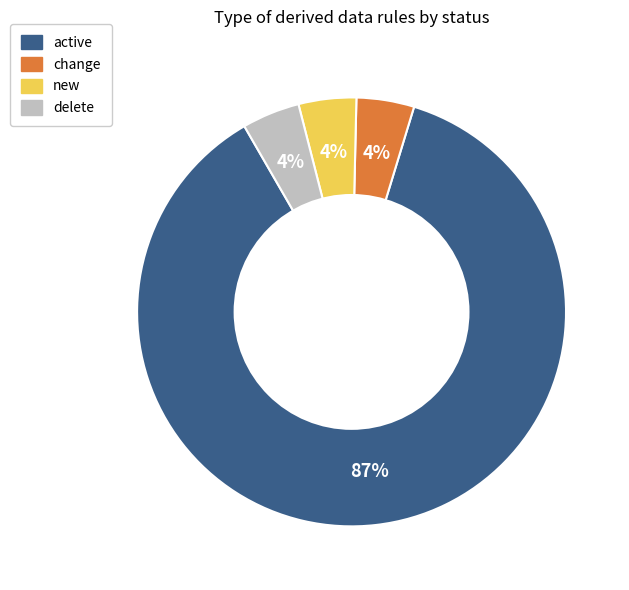

To the nearest percent, what is the average slice percentage?

25%